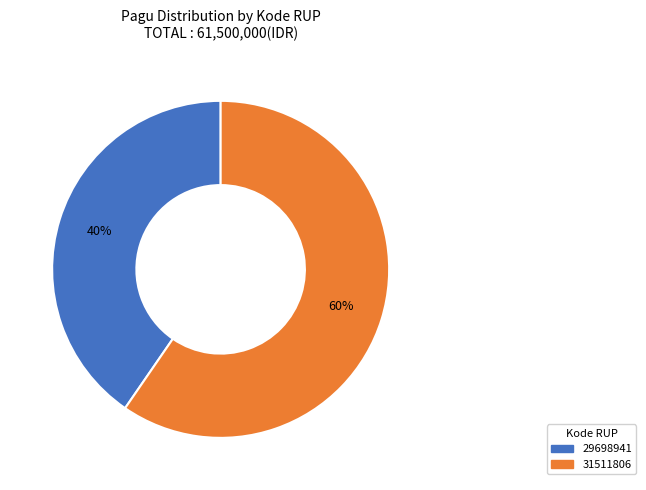

Is the sum of 29698941 and 31511806 greater than half?

Yes